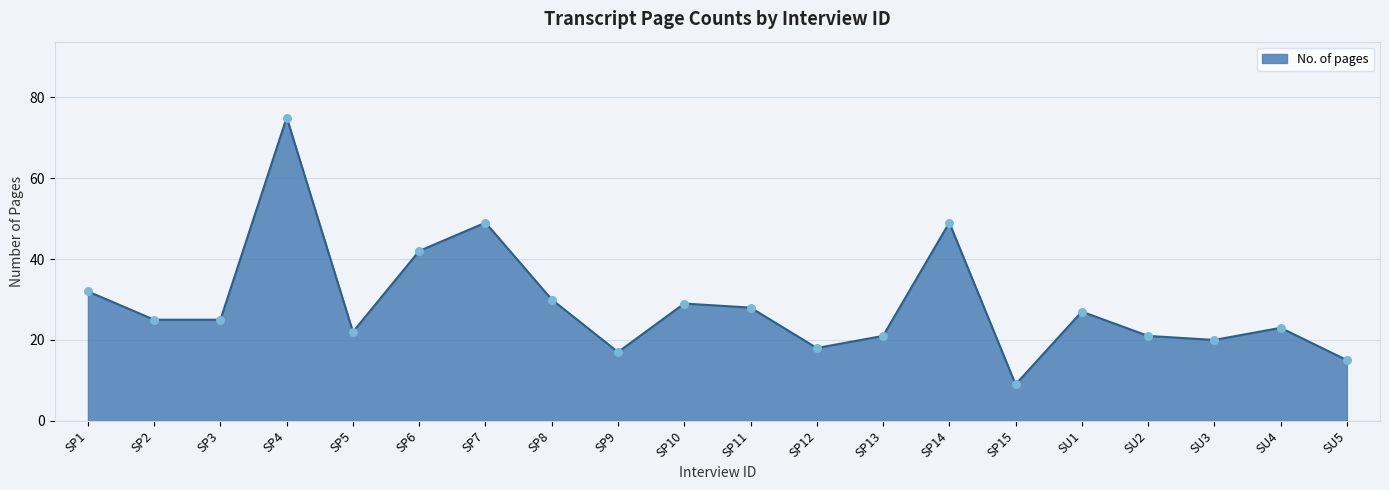

Which has a higher value, SP14 or SU4?

SP14